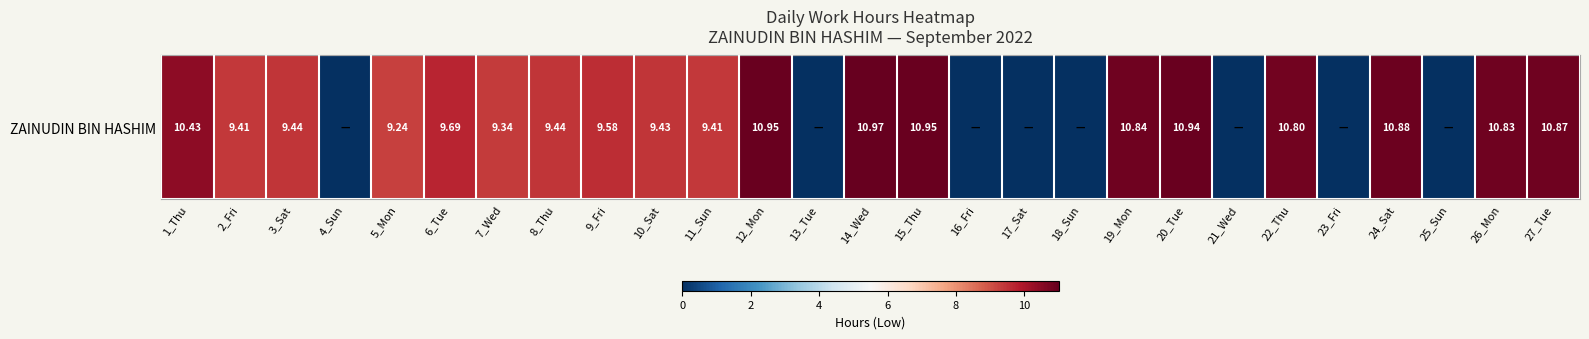

At which category does the chart reach its minimum across all series?

4_Sun